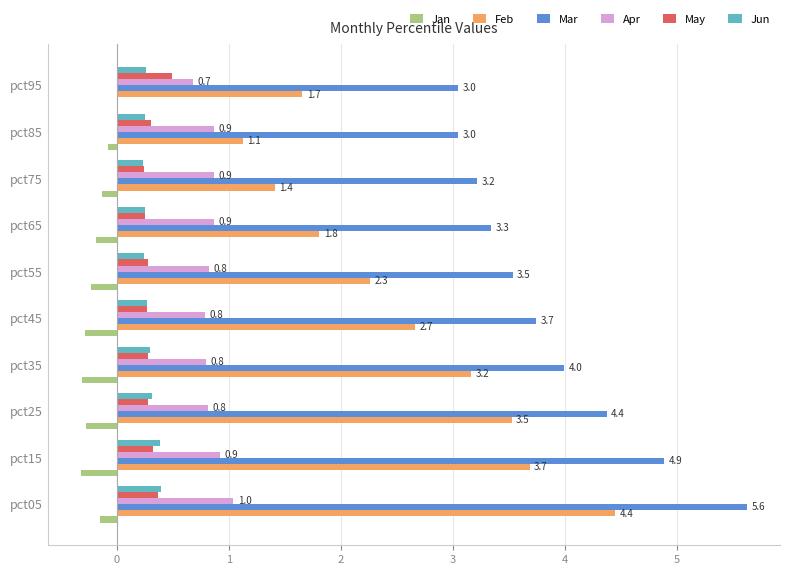

What is the average value of the Feb series?

2.6